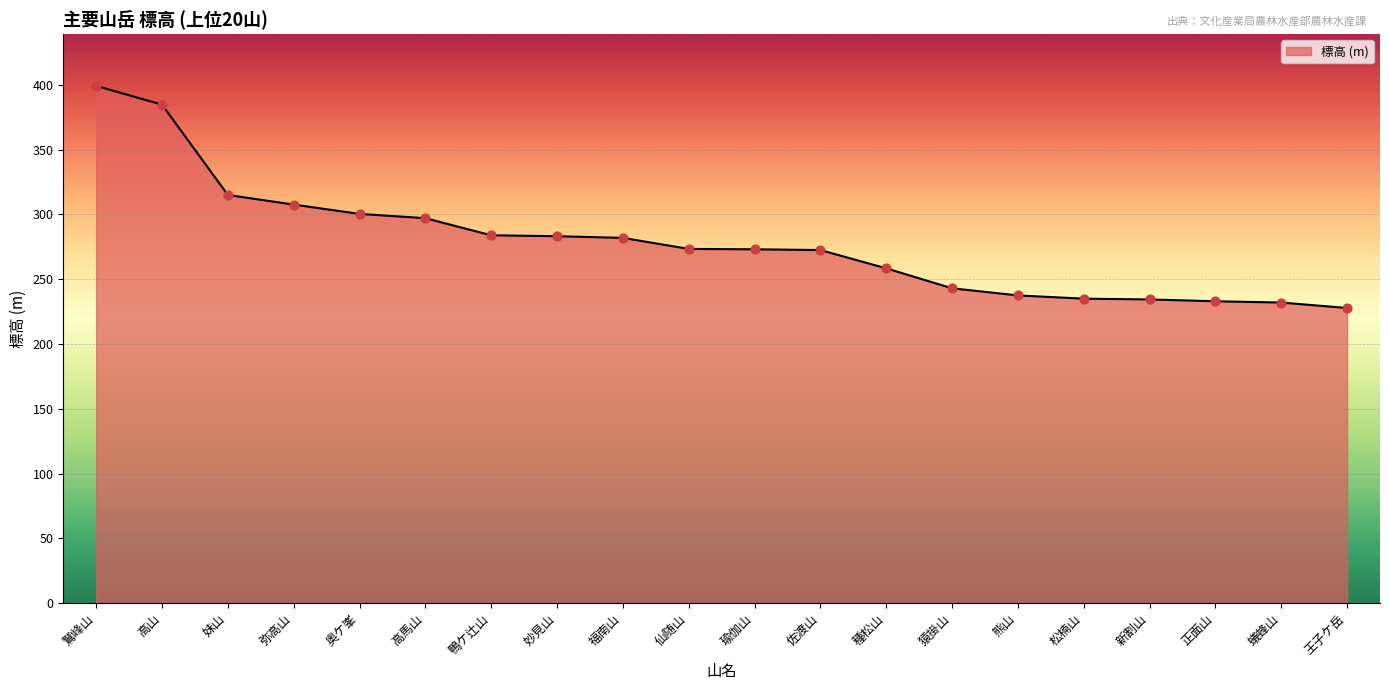

Which has a higher value, 仙随山 or 王子ケ岳?

仙随山